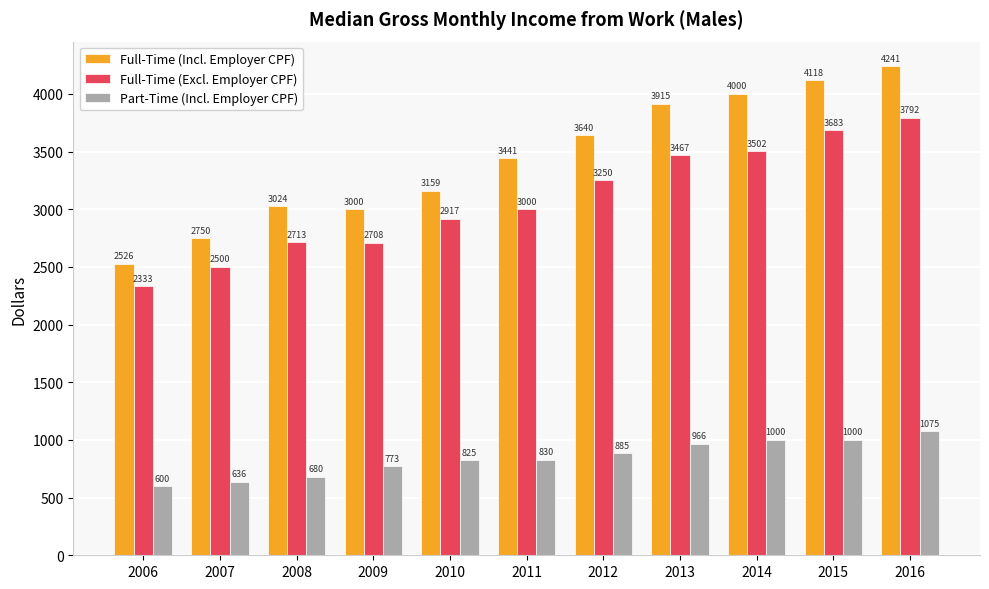

At which category is the sum across all series the highest?

2016